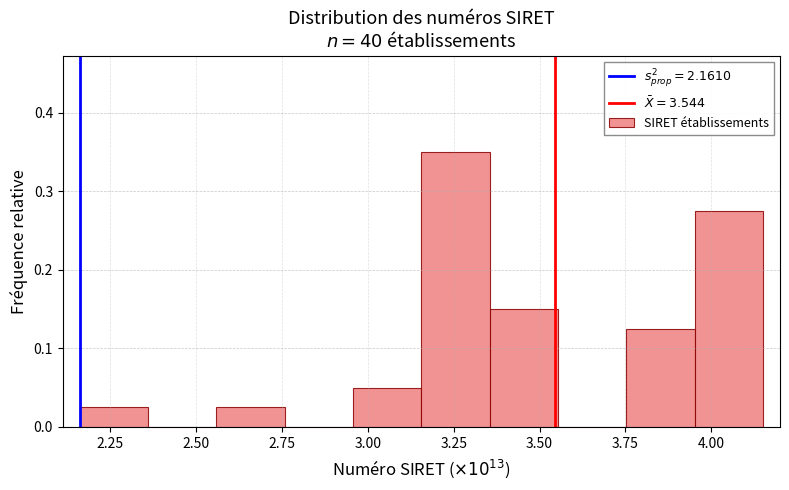

Around what value on the x-axis is the tallest bar? Give the approximate position of its centre, as read against the axis.

3.25